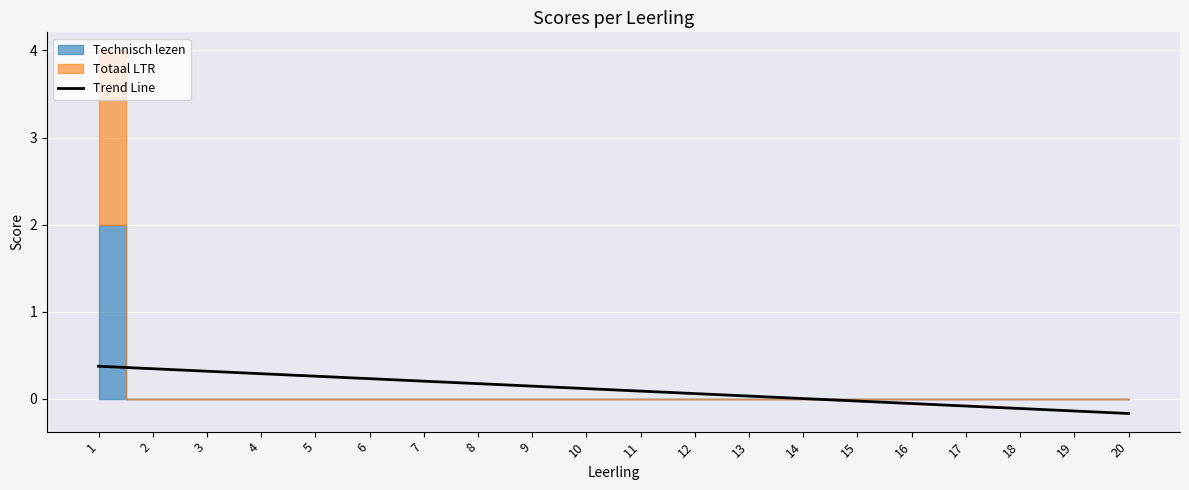

Is it true that the value at 12 is 0.0?

False